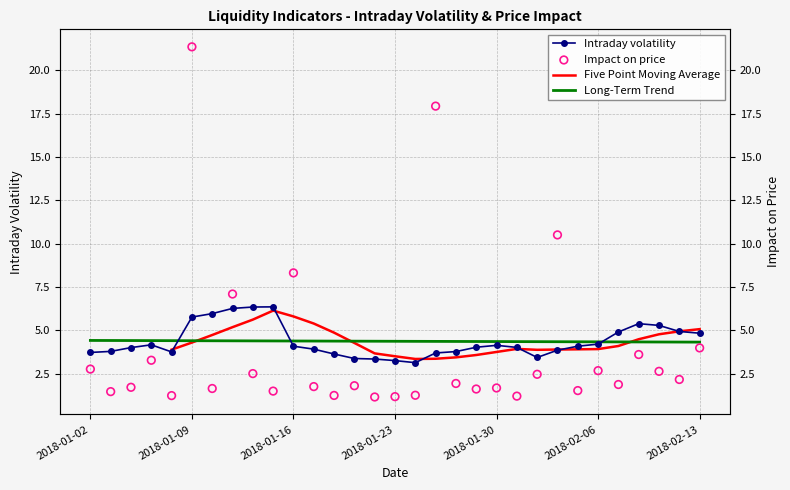

Which series contains the lowest Y value?

Impact on price